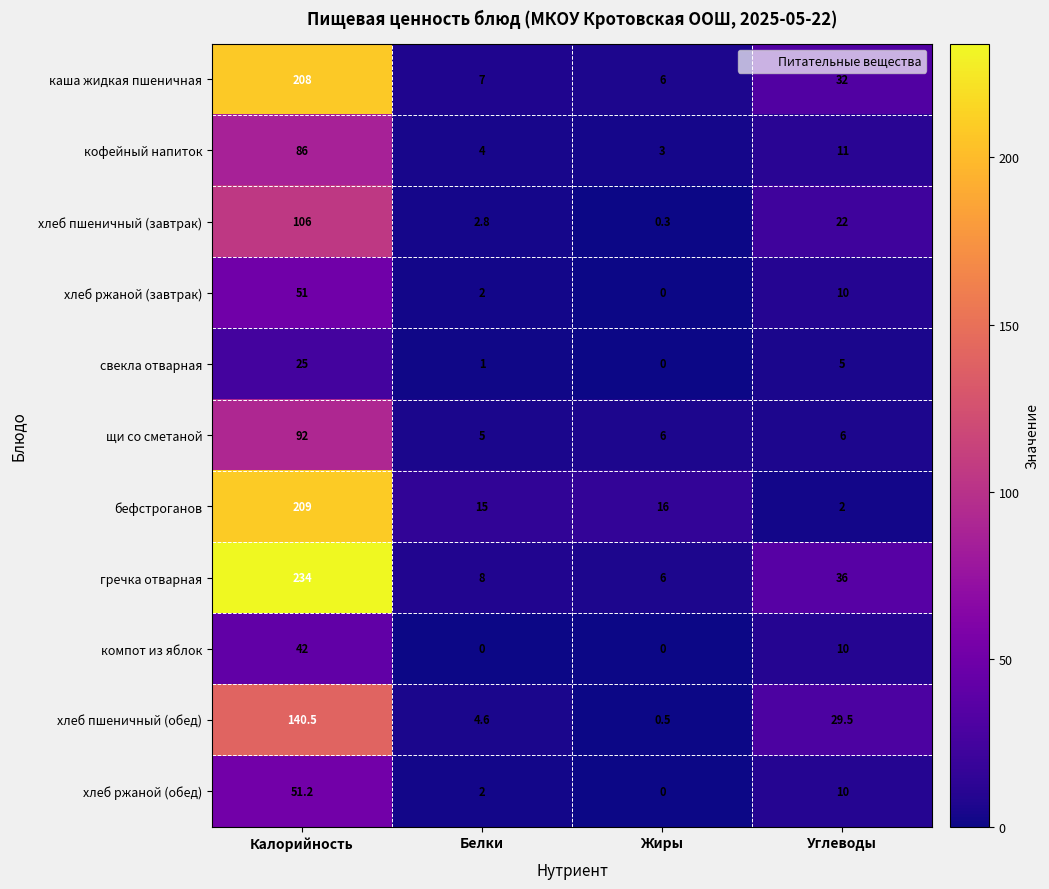

Is it true that хлеб ржаной (обед) equals 0.0 at Жиры?

True